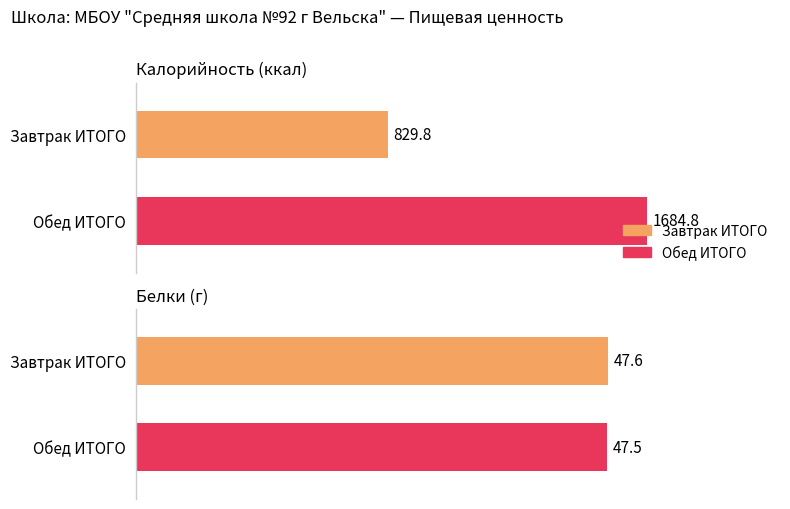

Where is Белки nearest to the value 47?

Обед